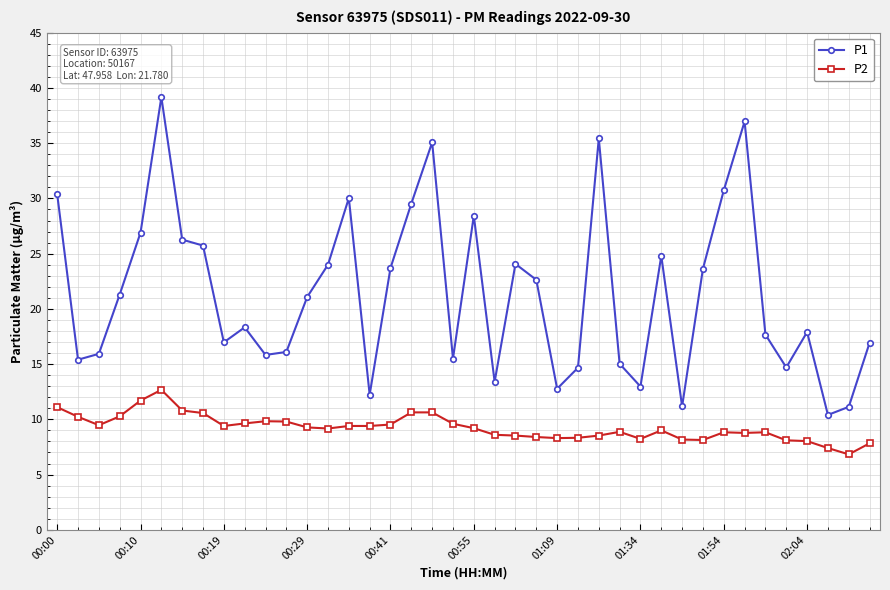

True or false: P1 and P2 intersect in this chart.

False